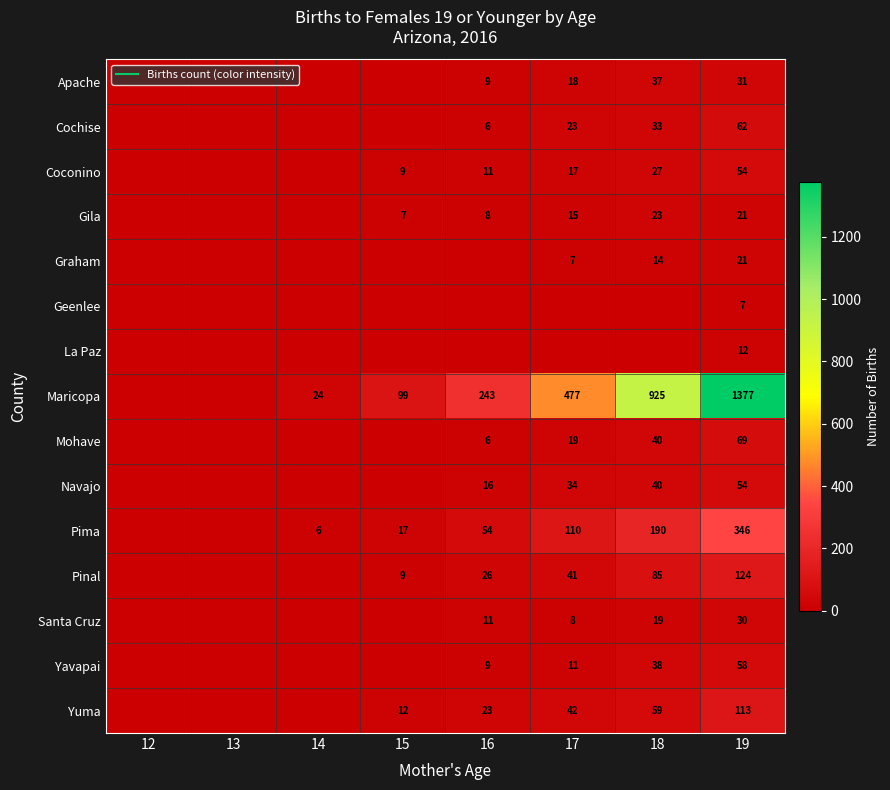

How many data points does each series have?

8